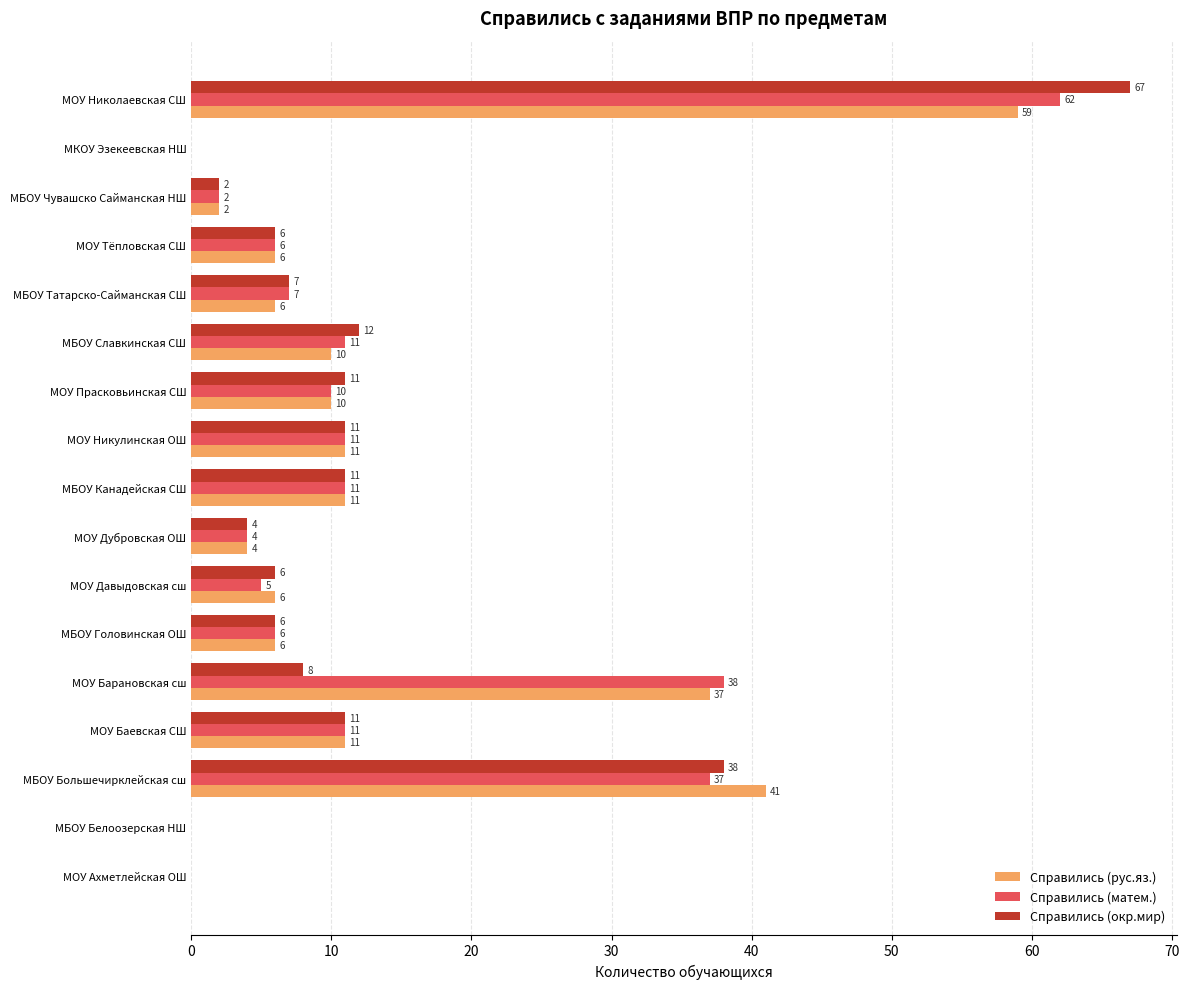

Is it true that Справились (окр.мир) equals 6 at МОУ Тёпловская СШ?

True